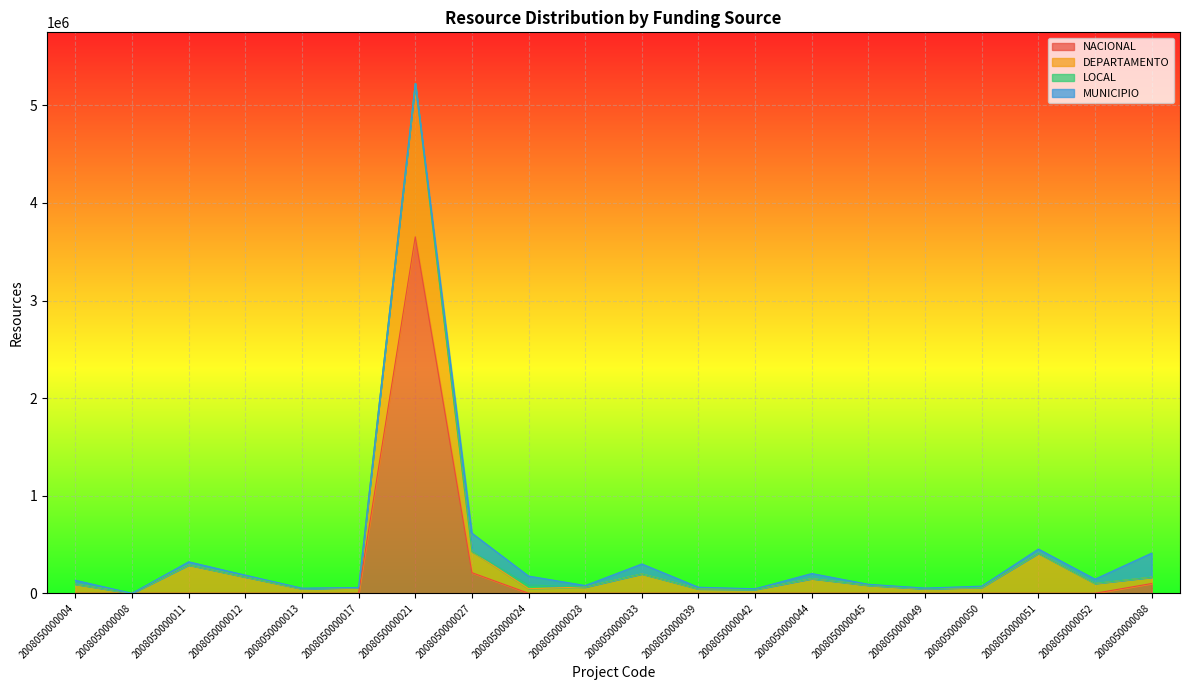

Between which two adjacent categories do LOCAL and NACIONAL first intersect?

2008050000017 and 2008050000021